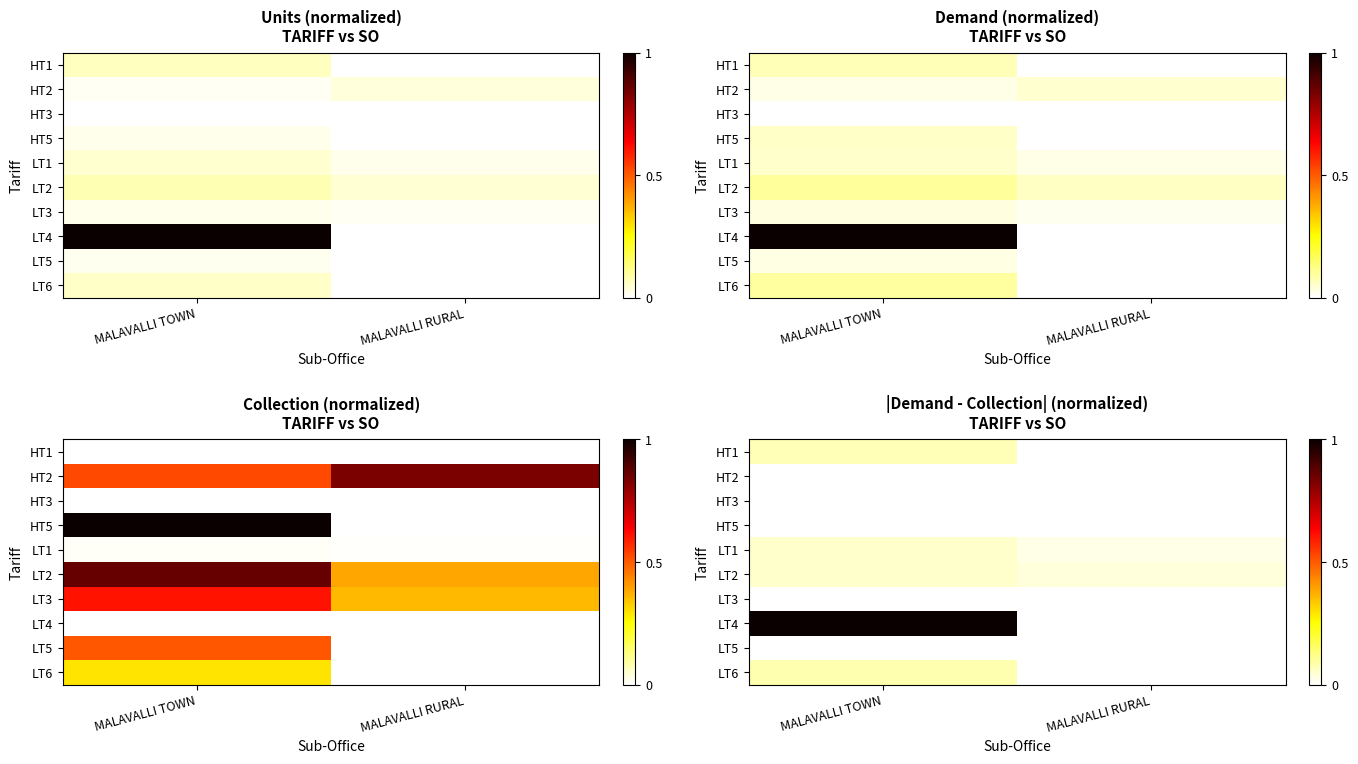

Which has a higher value, MALAVALLI TOWN or MALAVALLI RURAL?

MALAVALLI TOWN